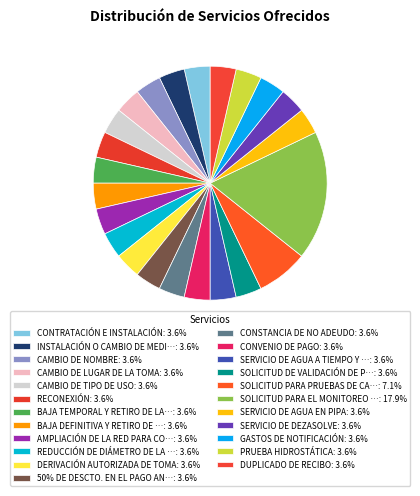

Count the number of slices in the pie.

23